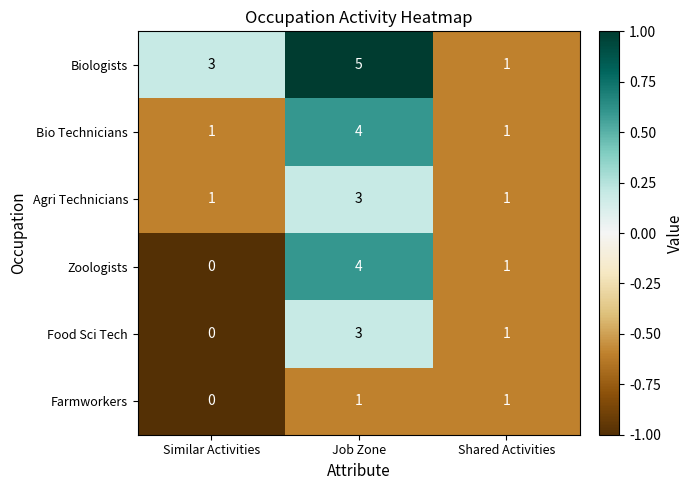

What is the sum of all Food Sci Tech values?

4